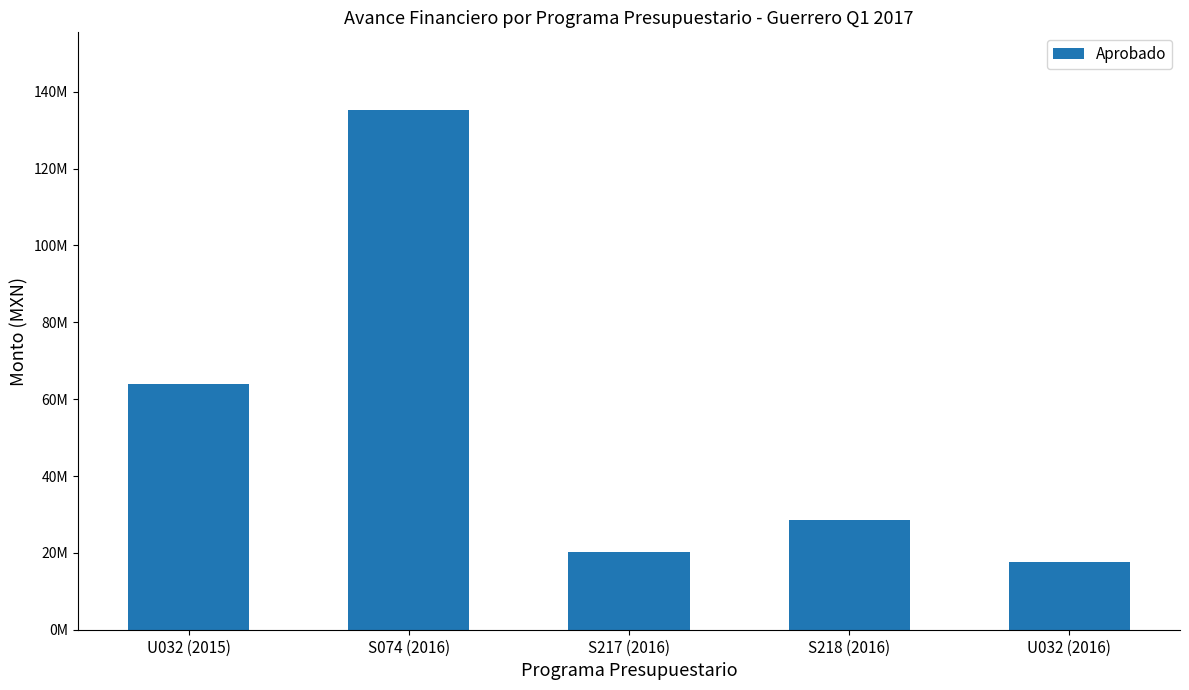

Are the bars horizontal?

No